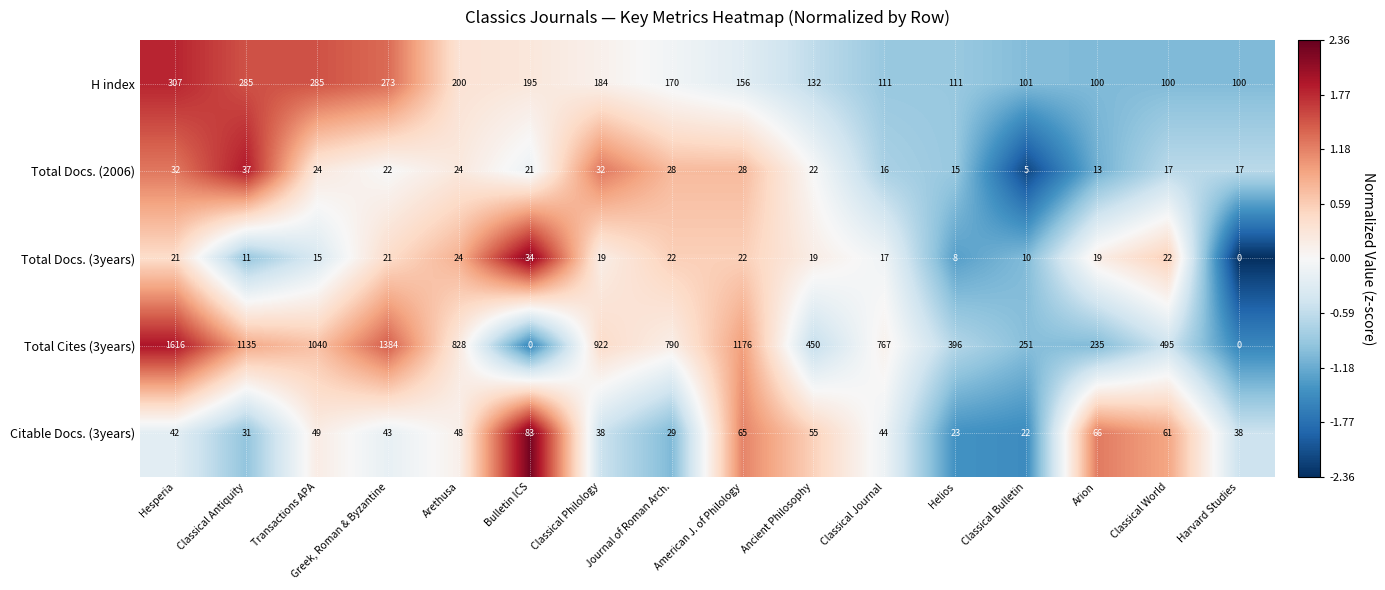

What is the total value across all series at Classical Antiquity?

1499